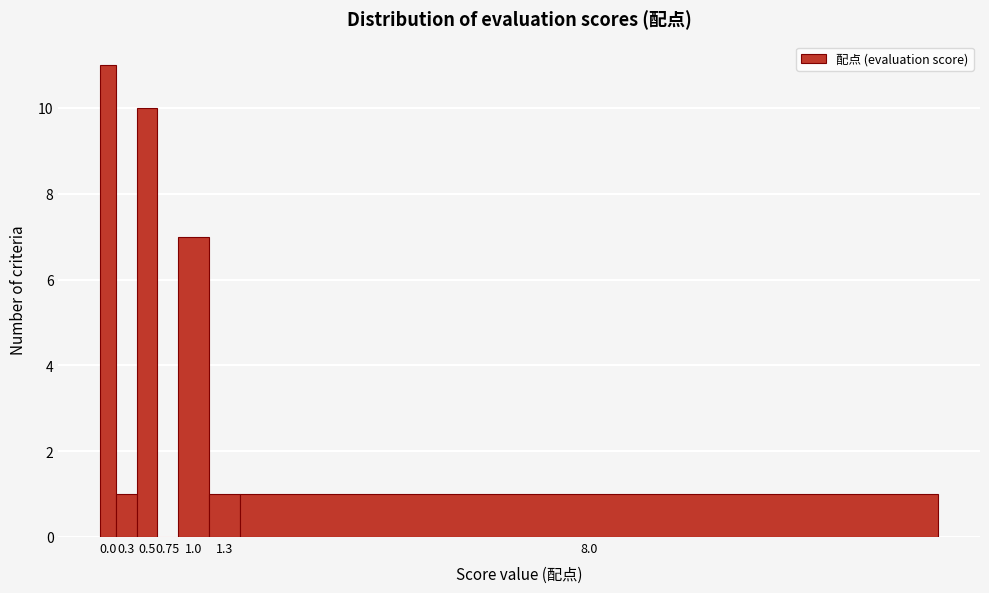

Reading left to right, transcribe all the data shown in this chart.

0.0=11	0.3=1	0.5=10	0.75=0	1.0=7	1.3=1	8.0=1